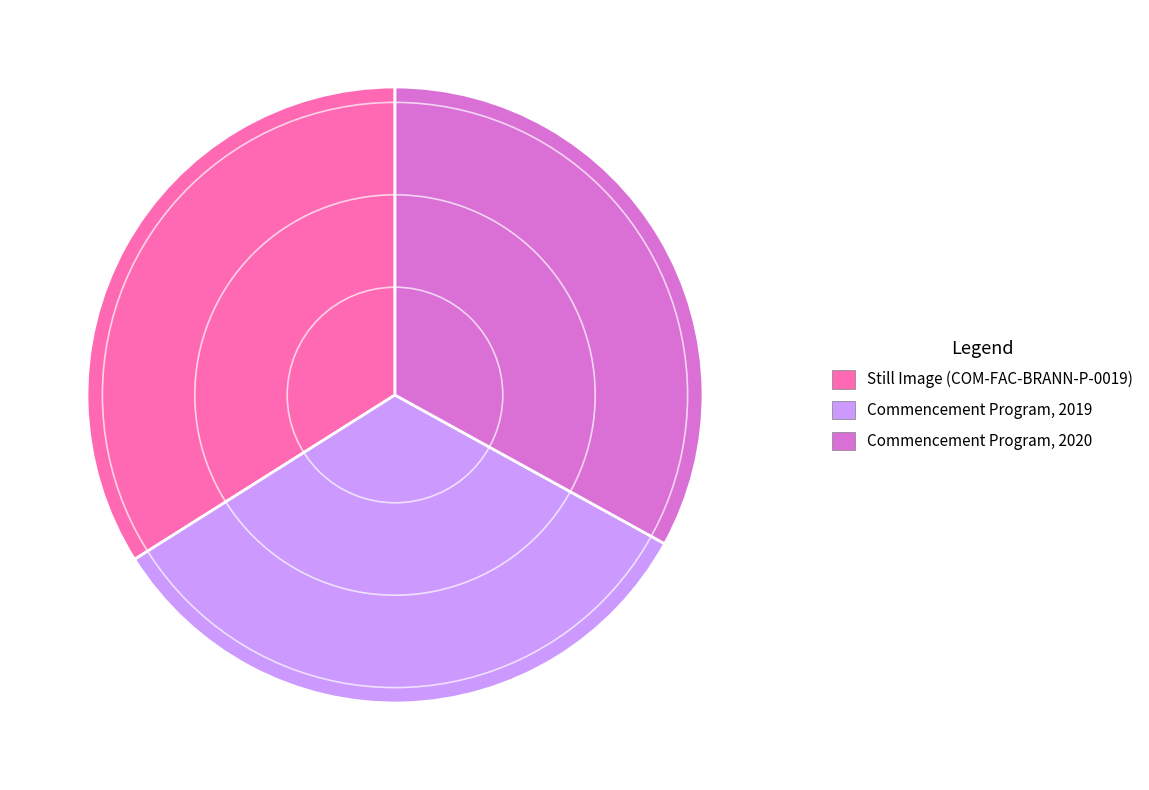

Is it true that Still Image (COM-FAC-BRANN-P-0019) is 34% of the pie?

True